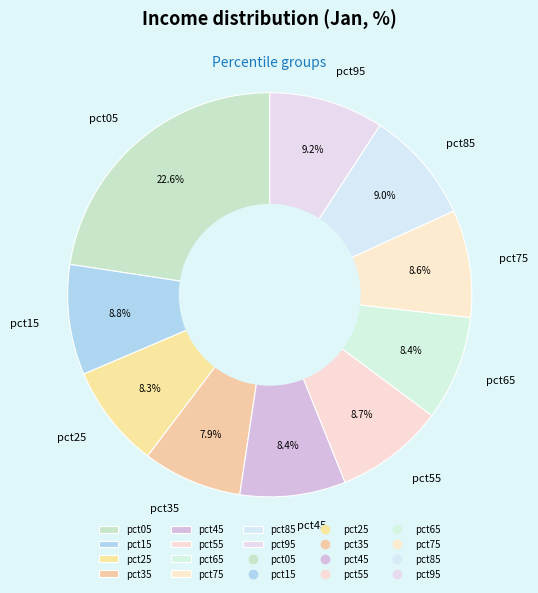

Does pct35 account for over 50% of the chart?

No